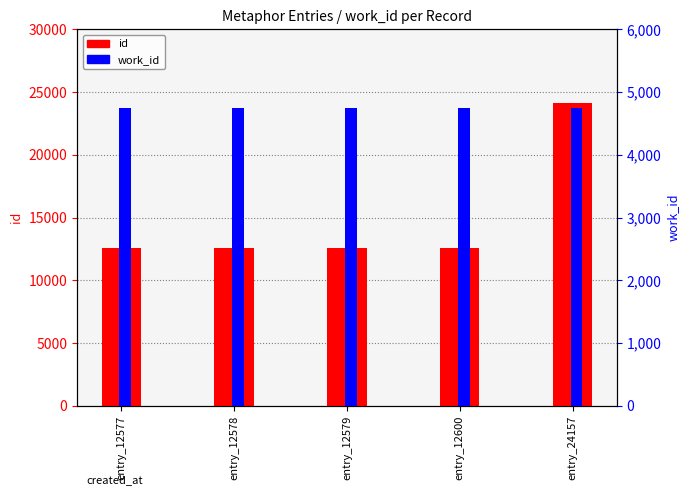

Reading left to right, extract all data points from this chart.

id: entry_12577=12577	entry_12578=12578	entry_12579=12579	entry_12600=12600	entry_24157=24157
work_id: entry_12577=4752	entry_12578=4752	entry_12579=4752	entry_12600=4752	entry_24157=4752